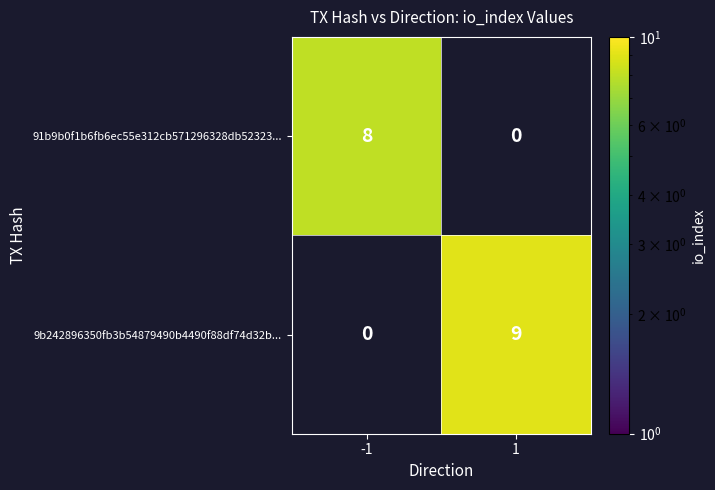

Which series has the widest spread of values?

9b242896350fb3b54879490b4490f88df74d32b...